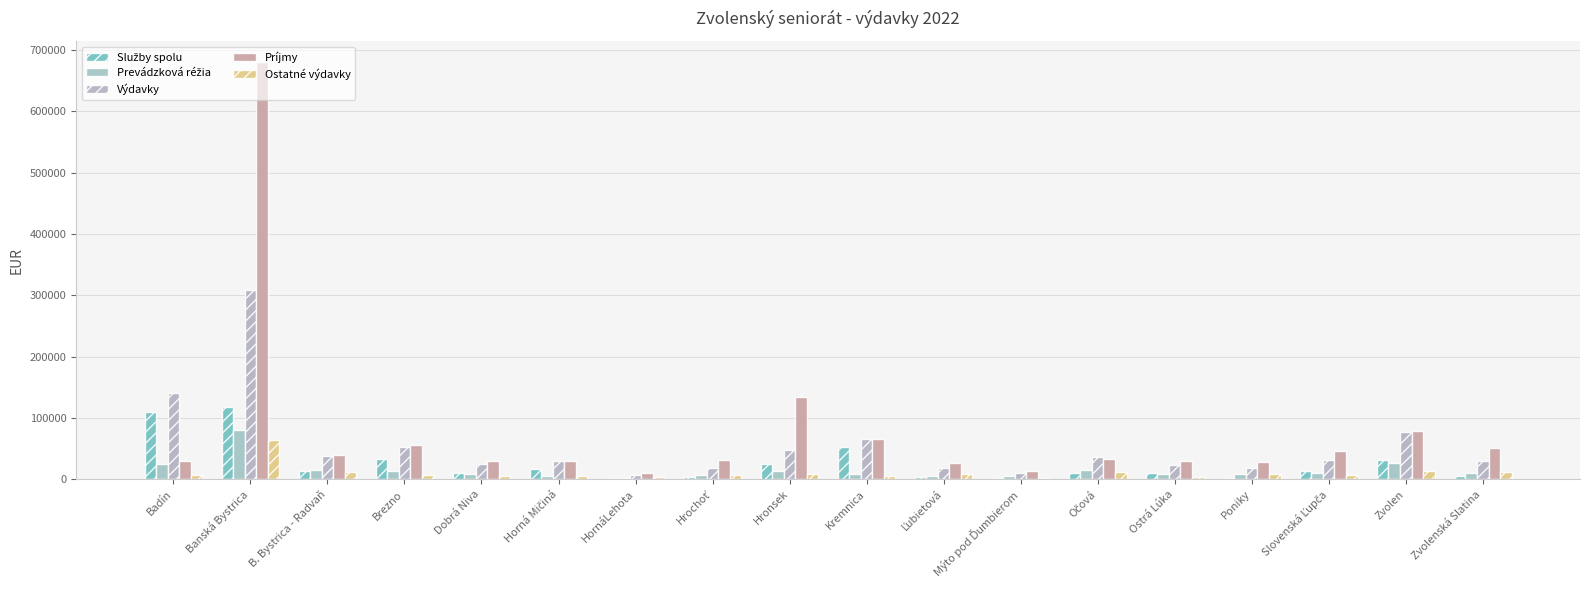

What is the average value of the Príjmy series?

78576.0